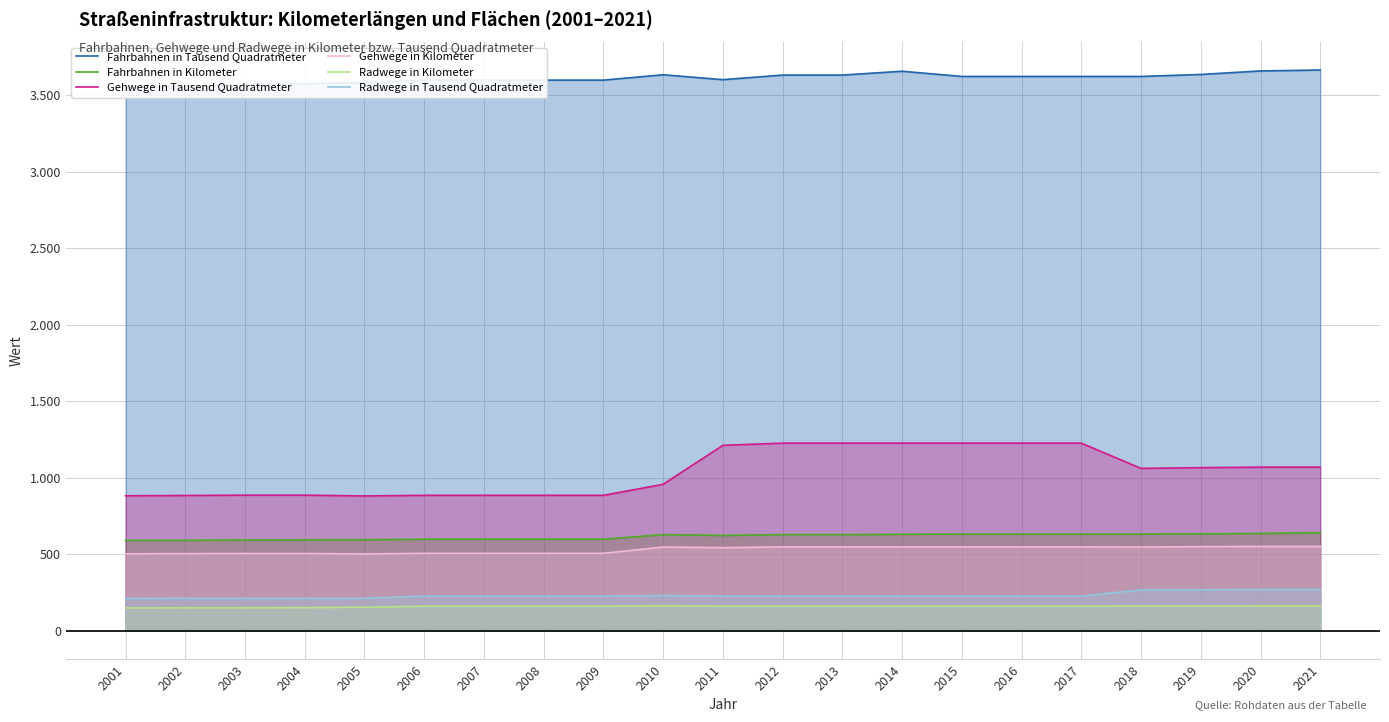

At which label is Radwege in Tausend Quadratmeter closest to 239?

2010